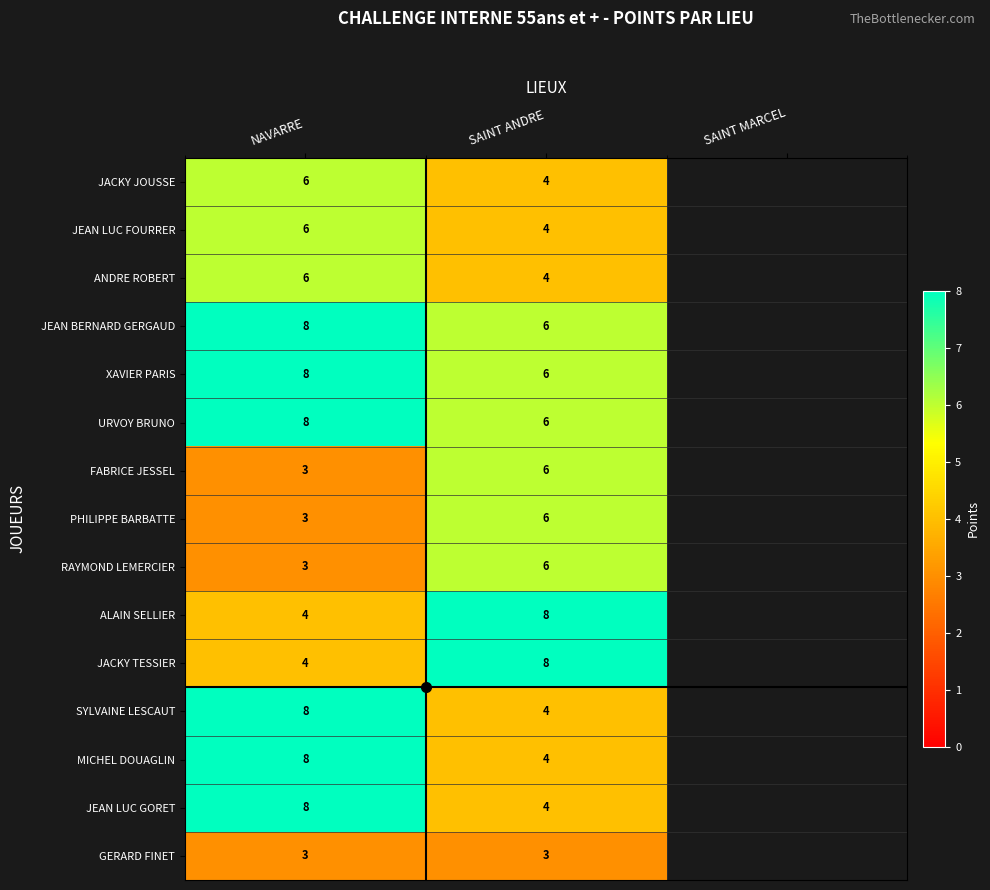

What is the difference between the highest and lowest values at NAVARRE?

5